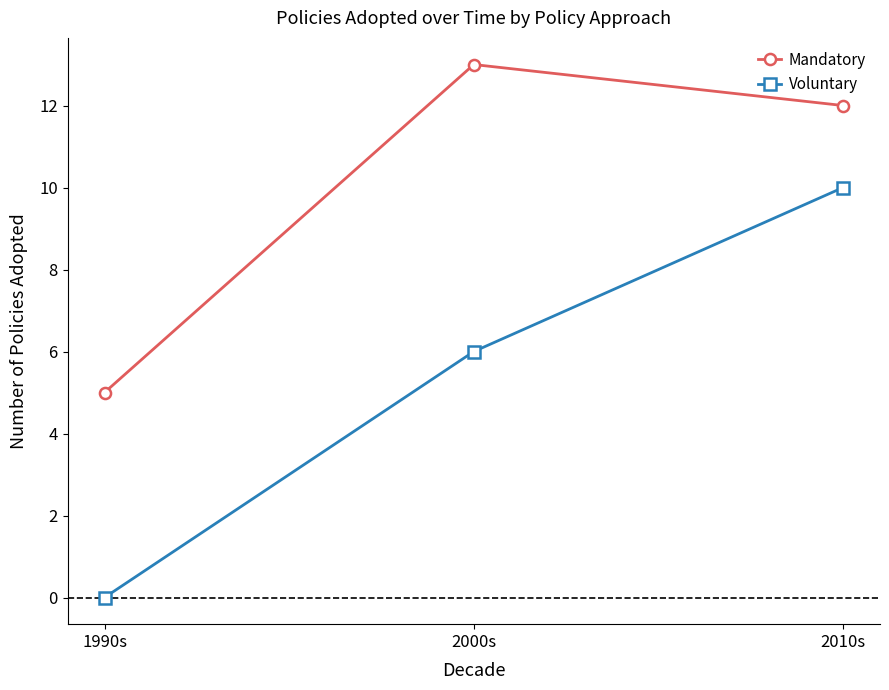

What is the greatest value displayed?

13